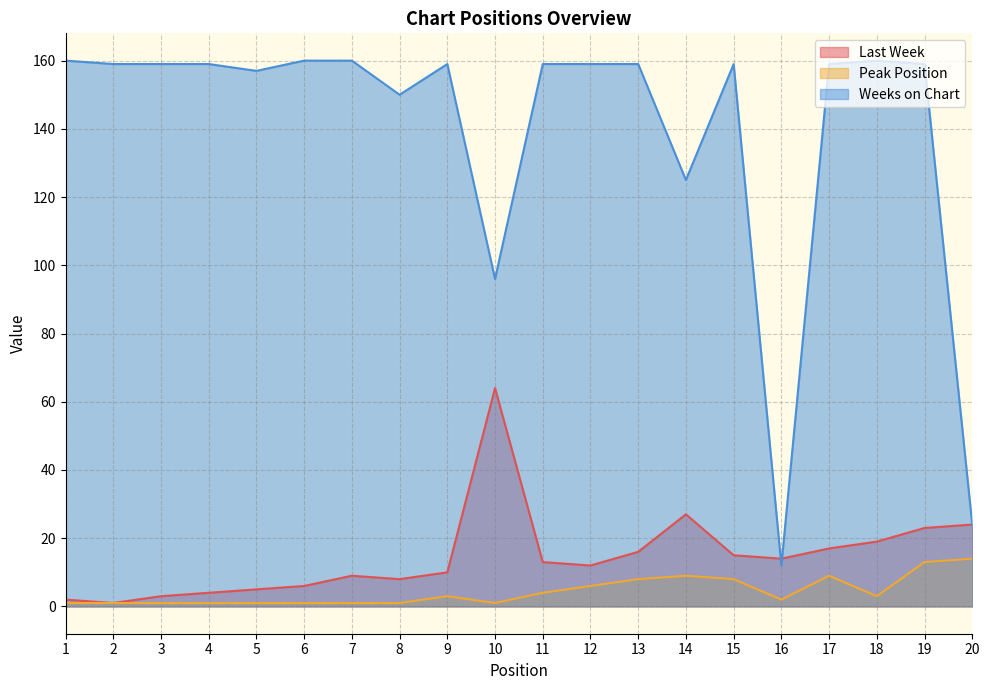

Which category has the highest value in the Weeks on Chart series?

1